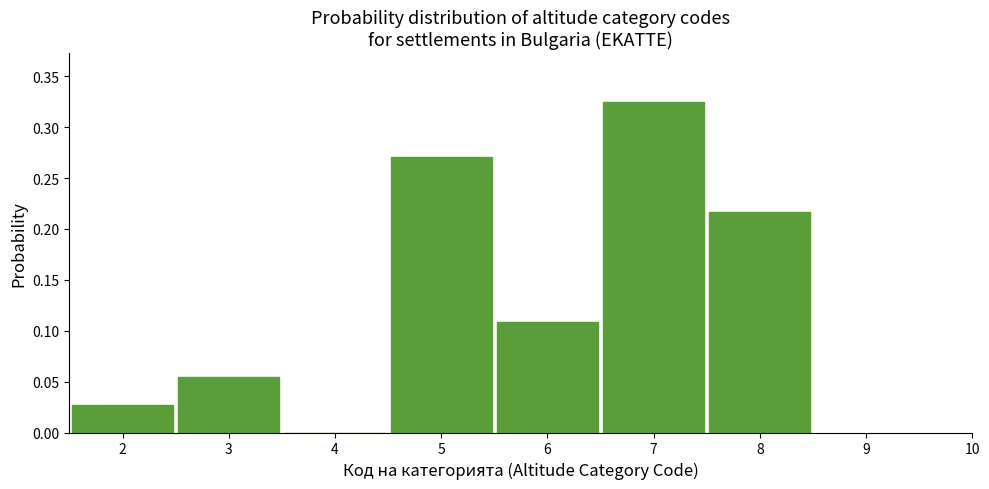

Which range on the x-axis has the tallest bar?

6.5 to 7.5